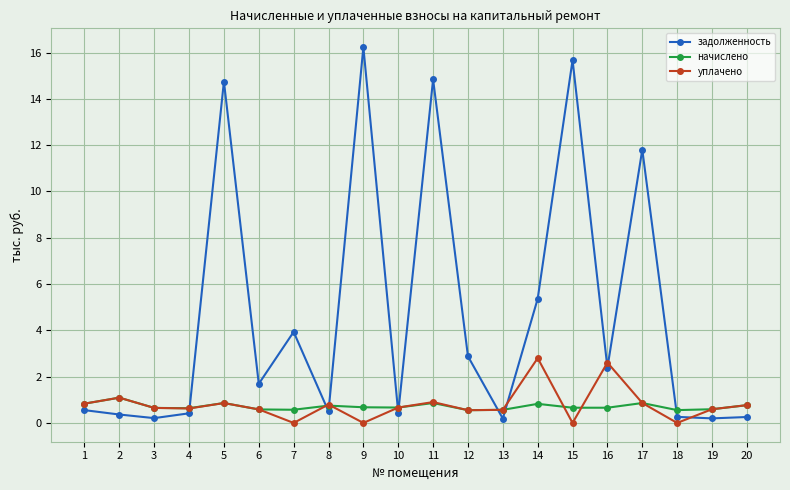

Which series has the largest total across all categories?

задолженность